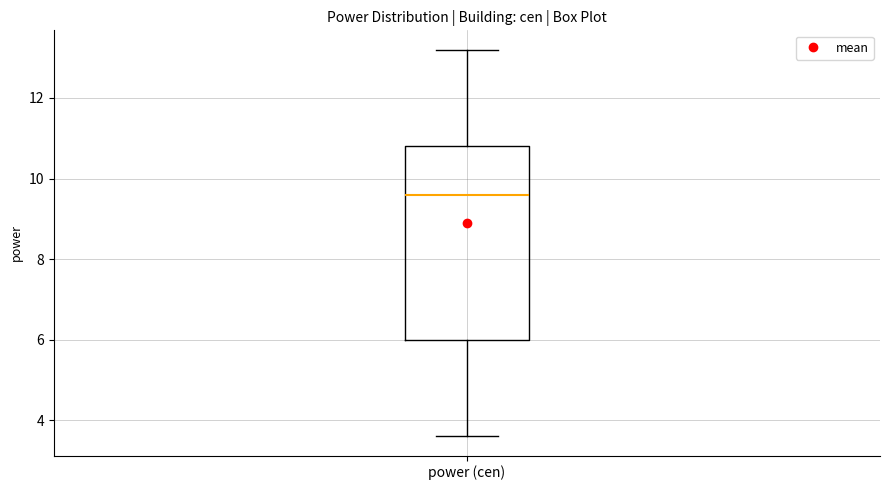

Transcribe this box plot: give where the median line is, the range the box spans, and where the two whiskers end, as read against the y-axis. The values are not printed on the chart, so give them approximately, as read against the axis.

median 9.6, box 6.0 to 10.8, whiskers 3.6 to 13.2